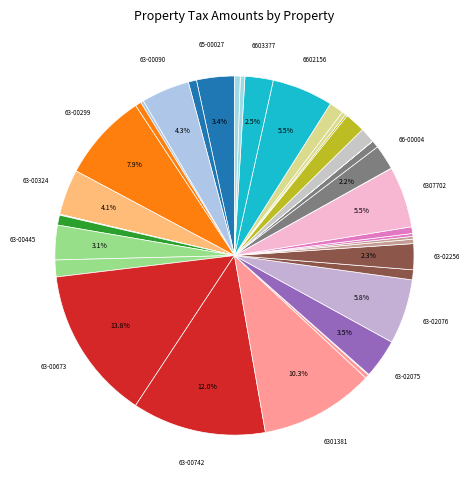

Count the number of slices in the pie.

39